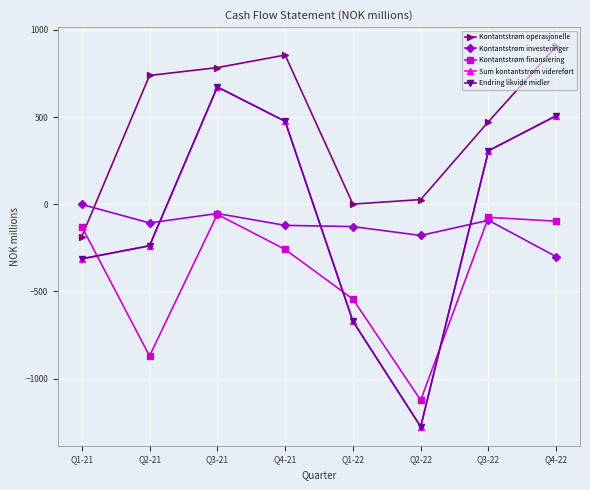

Is this an area chart (filled region under the line)?

No